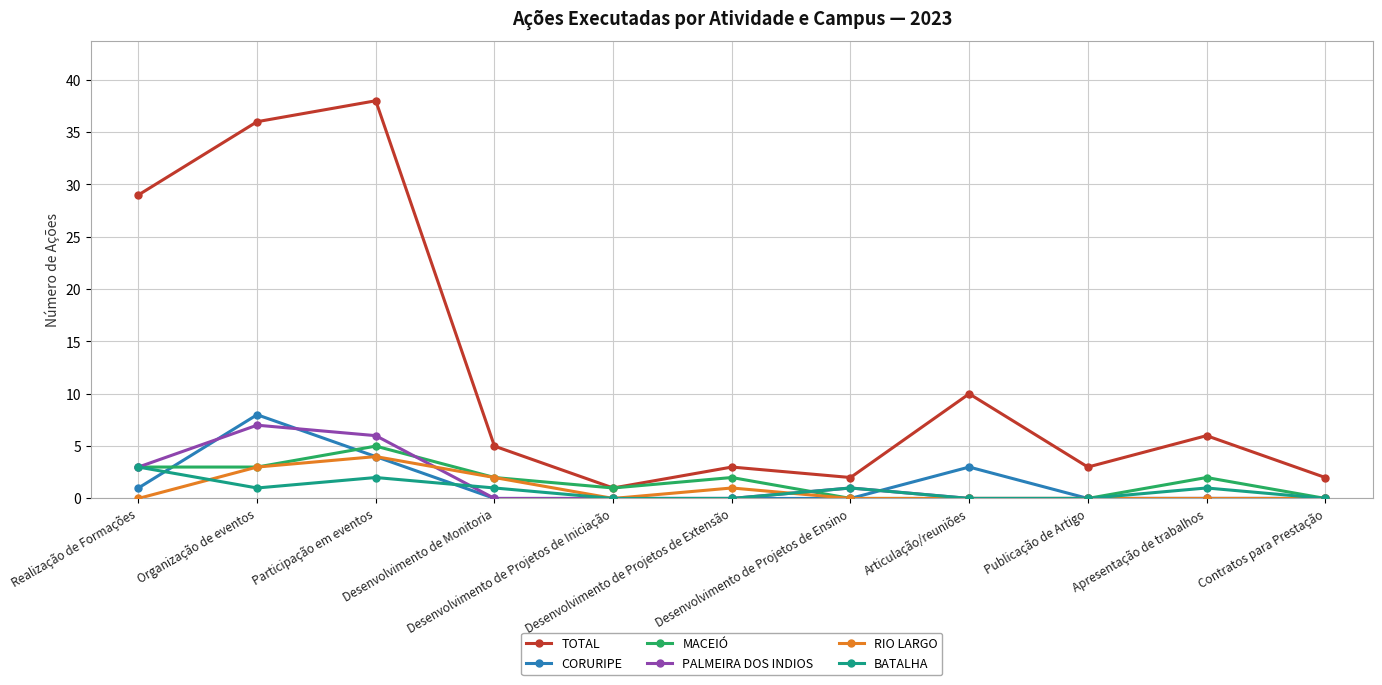

In CORURIPE, how many points are higher than both neighbors (excluding endpoints)?

2